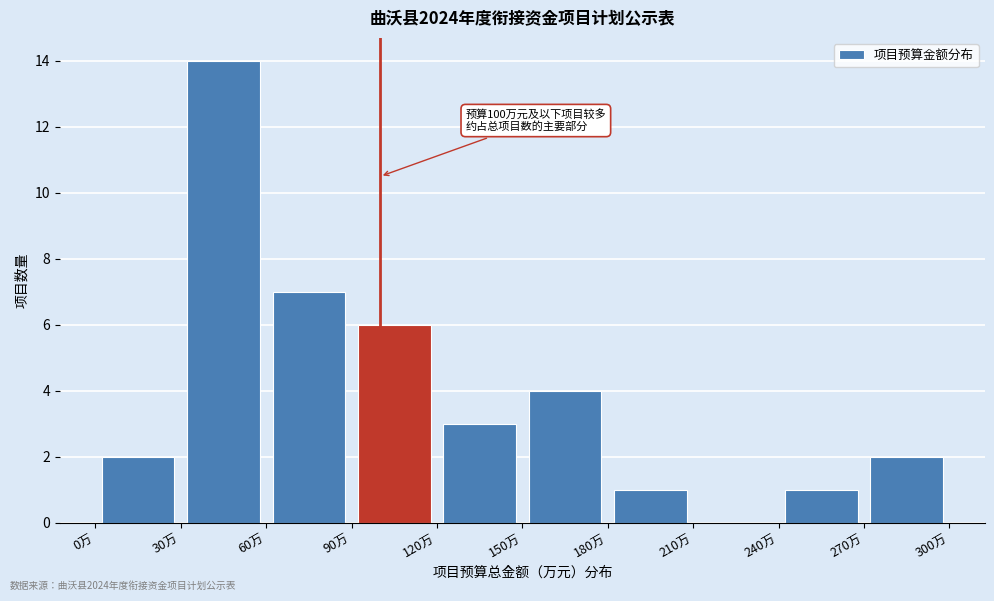

Which range on the x-axis has the tallest bar?

30 to 60